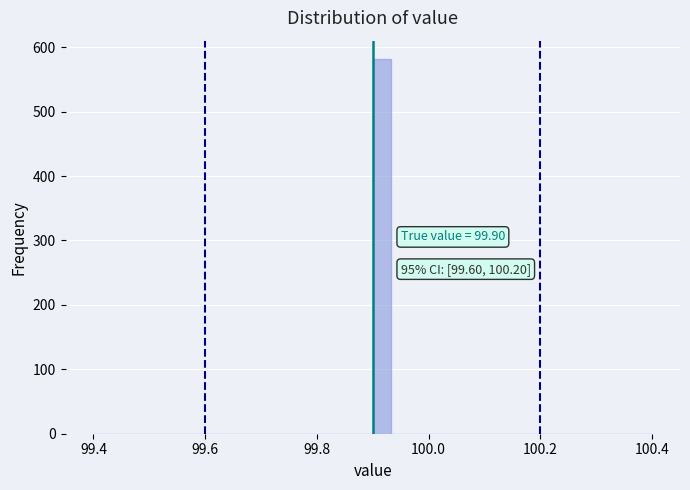

Read against the x-axis, roughly where is the centre of the tallest bar?

99.92